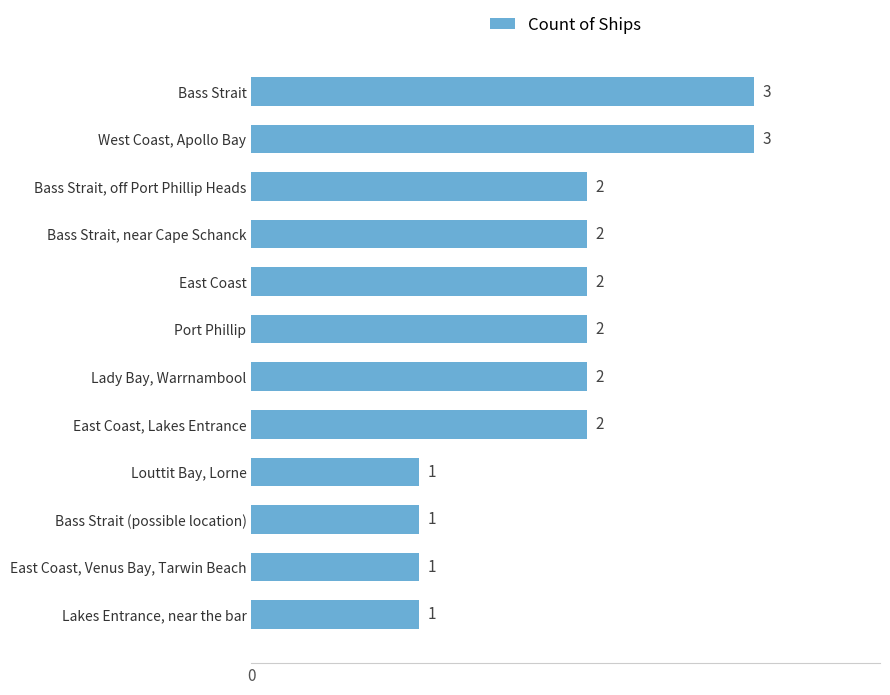

What is the sum of the values at Bass Strait, near Cape Schanck and Lakes Entrance, near the bar?

3